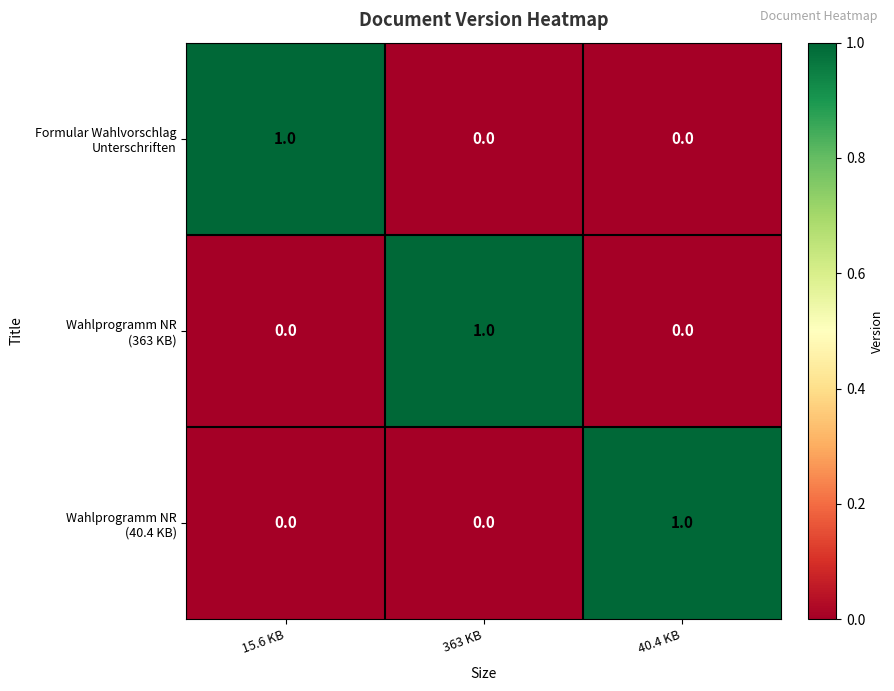

At how many categories does at least one series exceed 0?

3